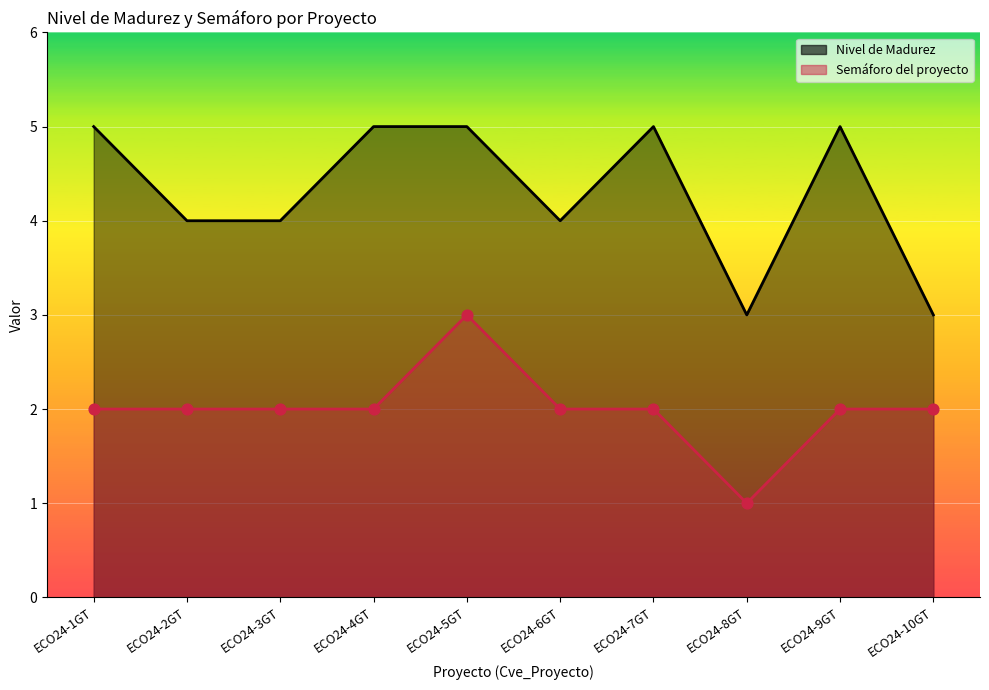

What are all the series names shown in the legend?

Nivel de Madurez, Semaforo del proyecto